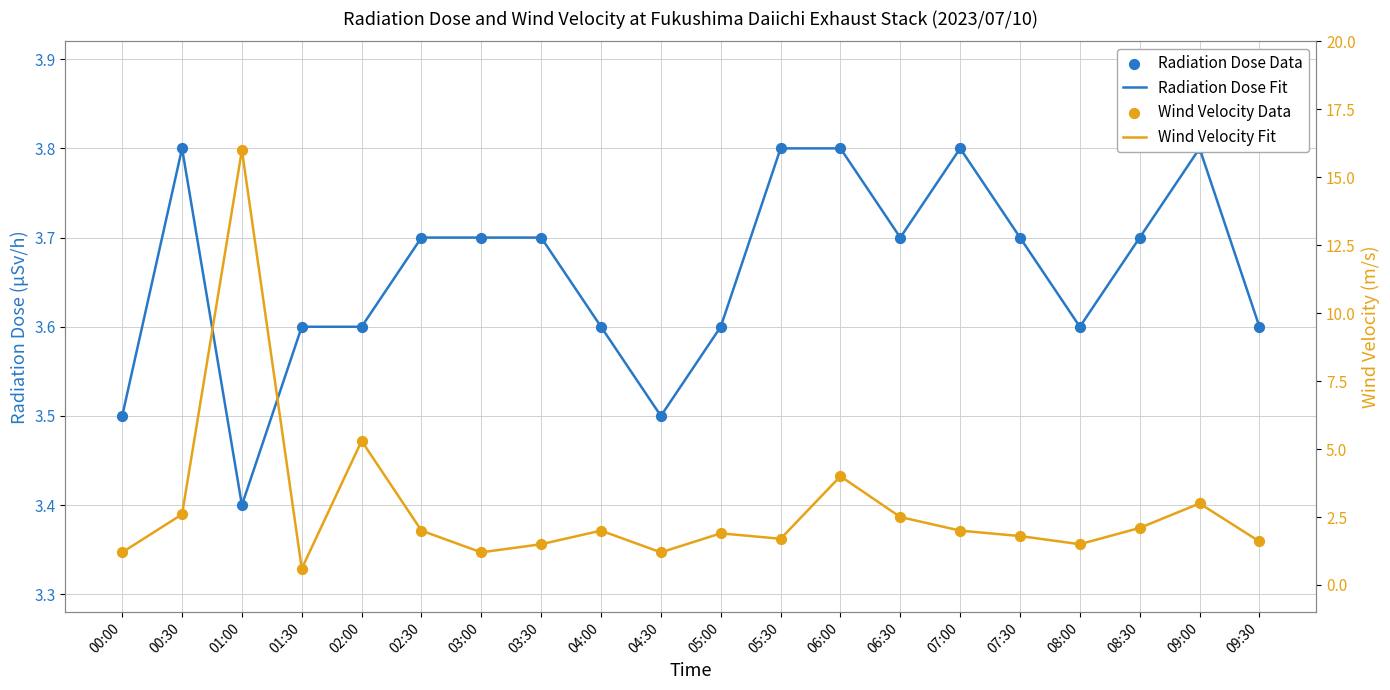

Which series has the largest Y range (max minus min)?

Wind Velocity Fit